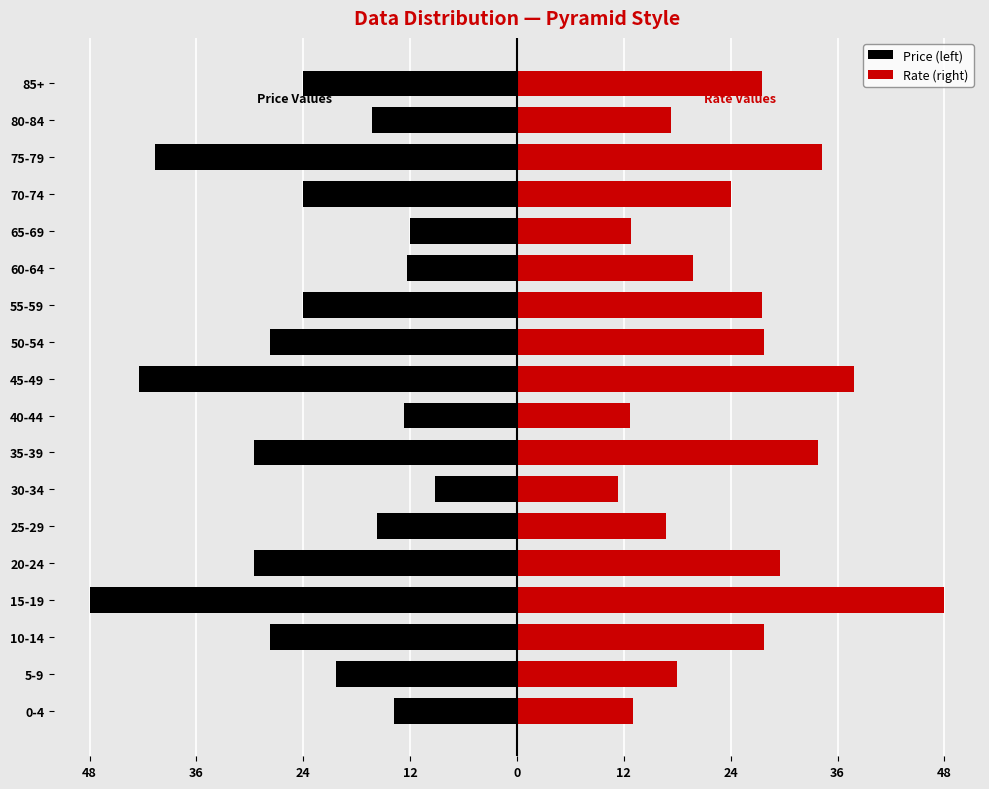

What is the difference between the maximum and minimum values in the Price (left) series?

38.8